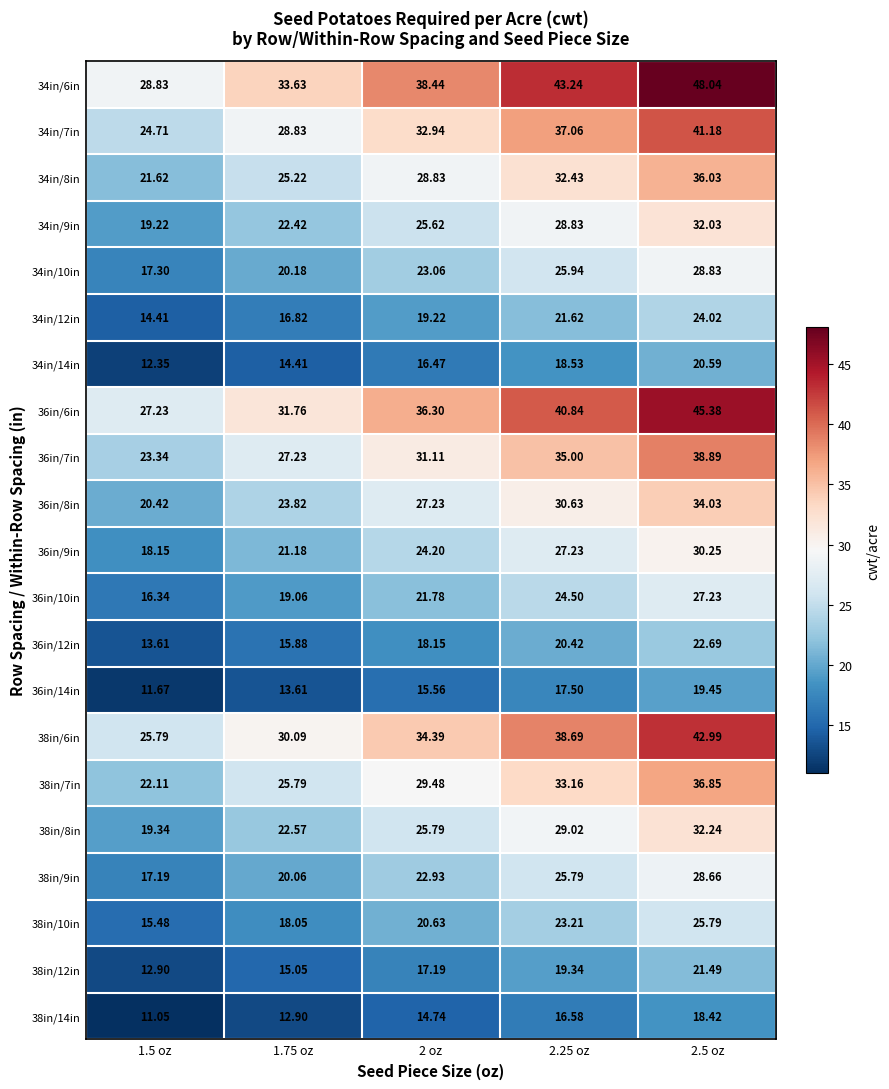

Is the value of 36in/8in at 1.75 oz greater than the value of 36in/7in at 1.5 oz?

Yes